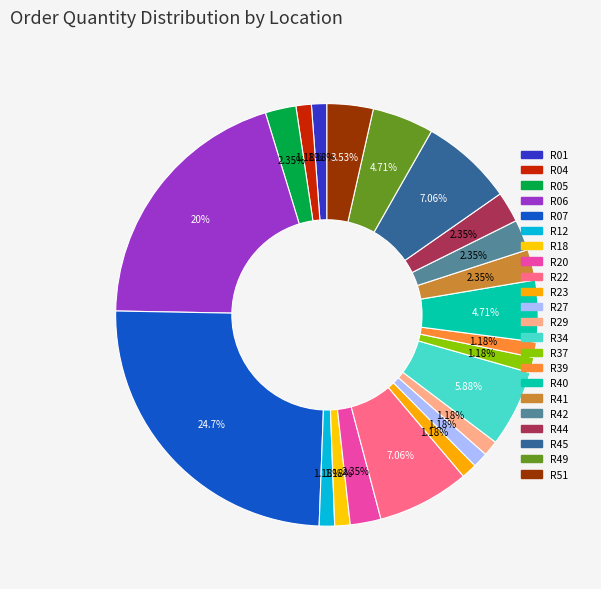

To the nearest percent, what portion does R12 represent?

1%